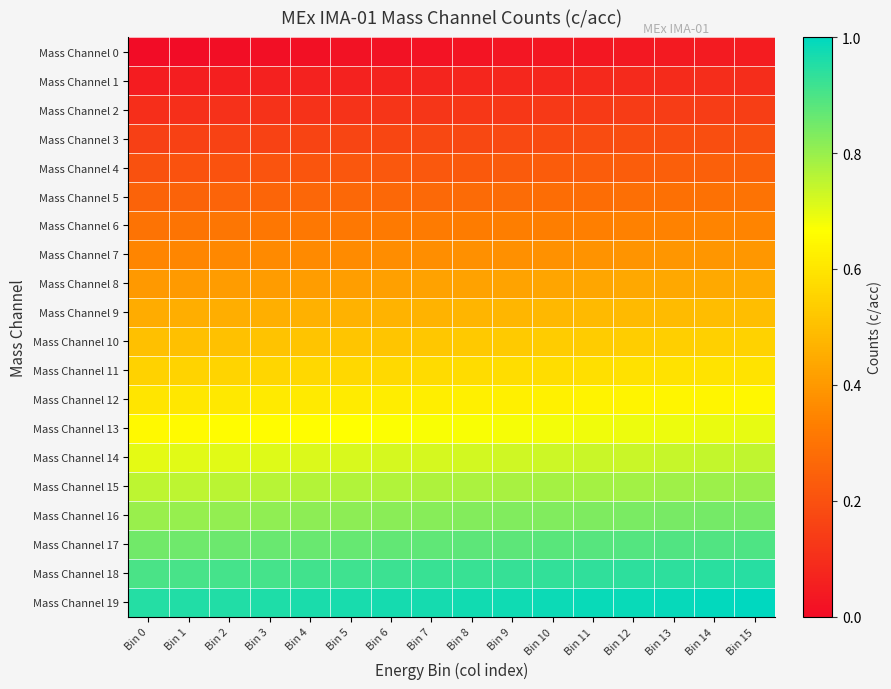

Between Bin 8 and Bin 0, which is larger?

Bin 8